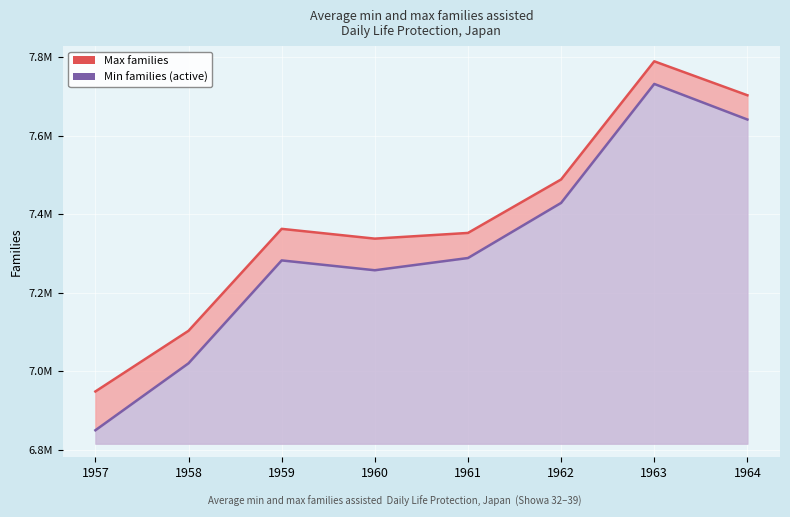

Rank the series at 1964 from lowest to highest value.

Min (Currently protected families), Max (Families assisted)